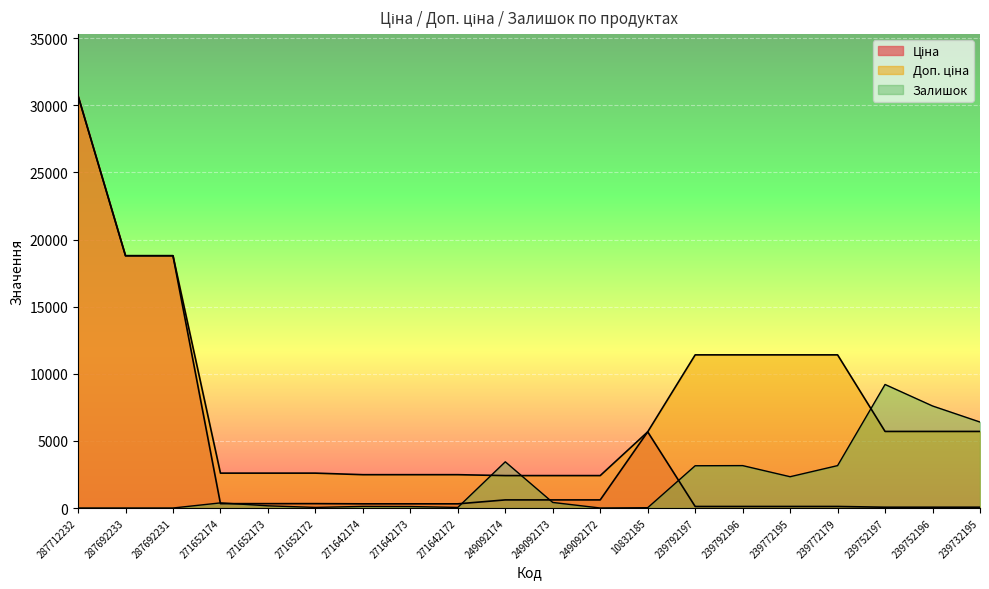

At which category does Залишок reach its first local valley?

271652172